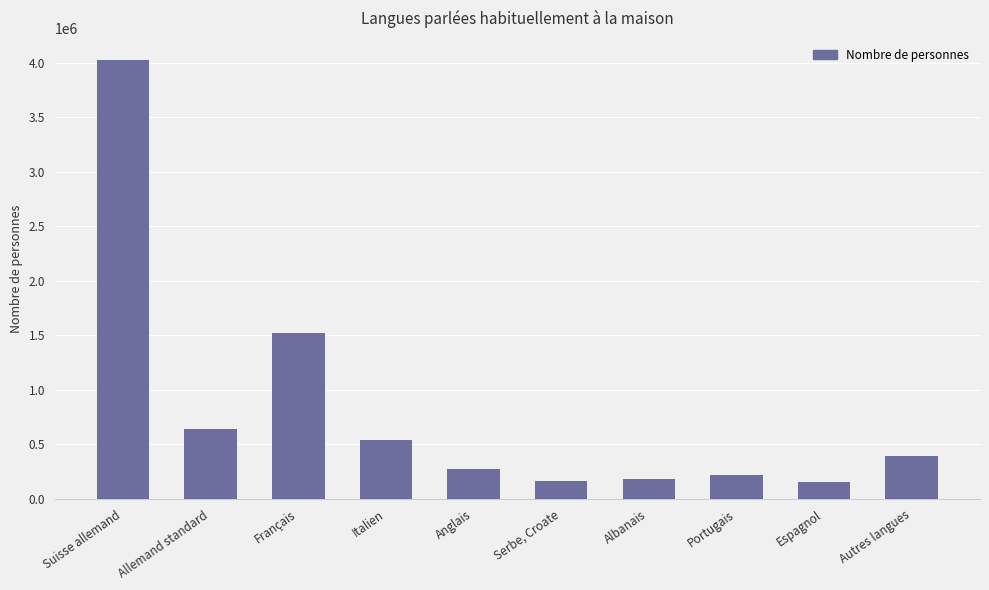

What position from the right is Autres langues?

1